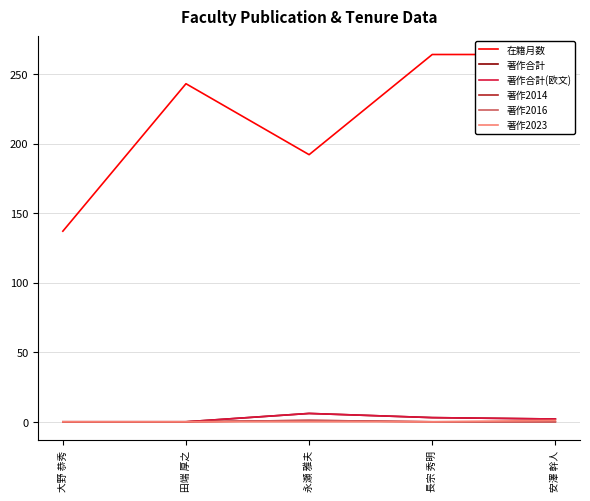

Which category has the lowest value in the 在籍月数 series?

大野 恭秀